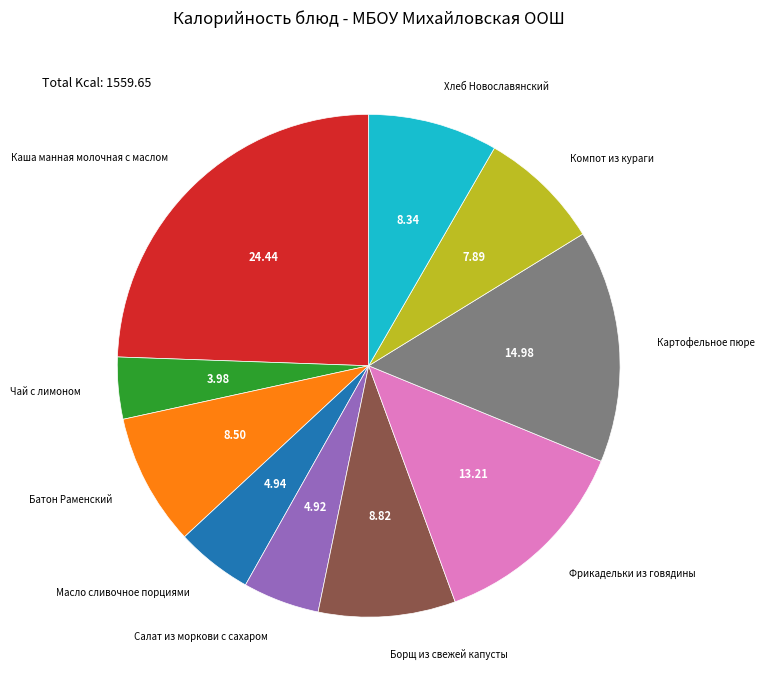

Does any single category account for the majority?

No